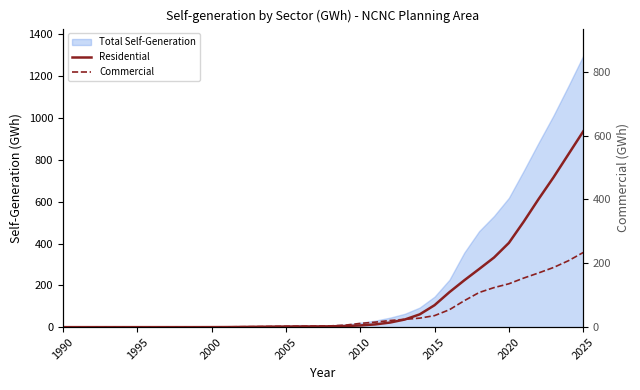

What is the difference between the maximum and minimum values in the Residential series?

936.3